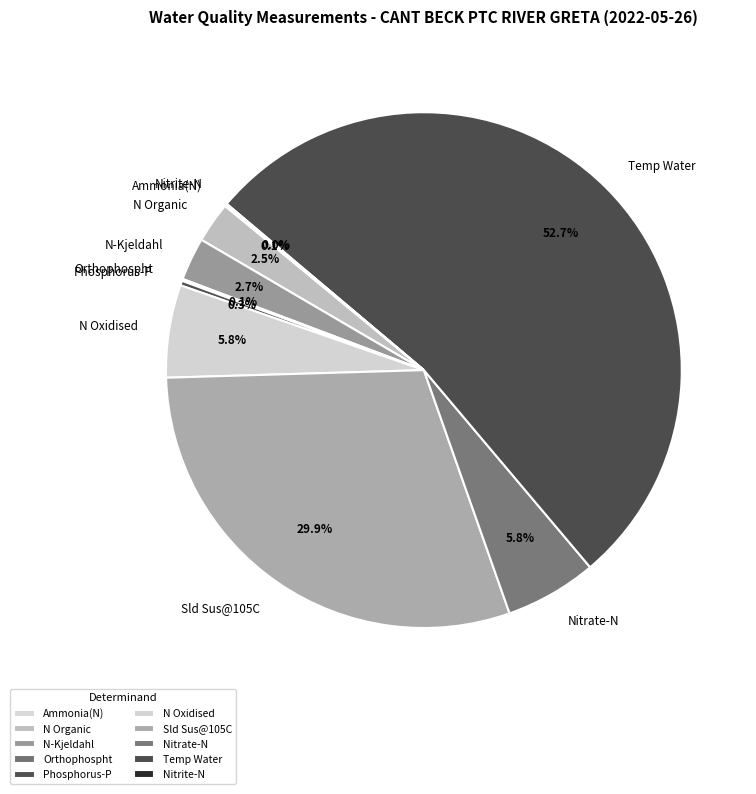

What percentage is NOT represented by Sld Sus@105C?

70.1%